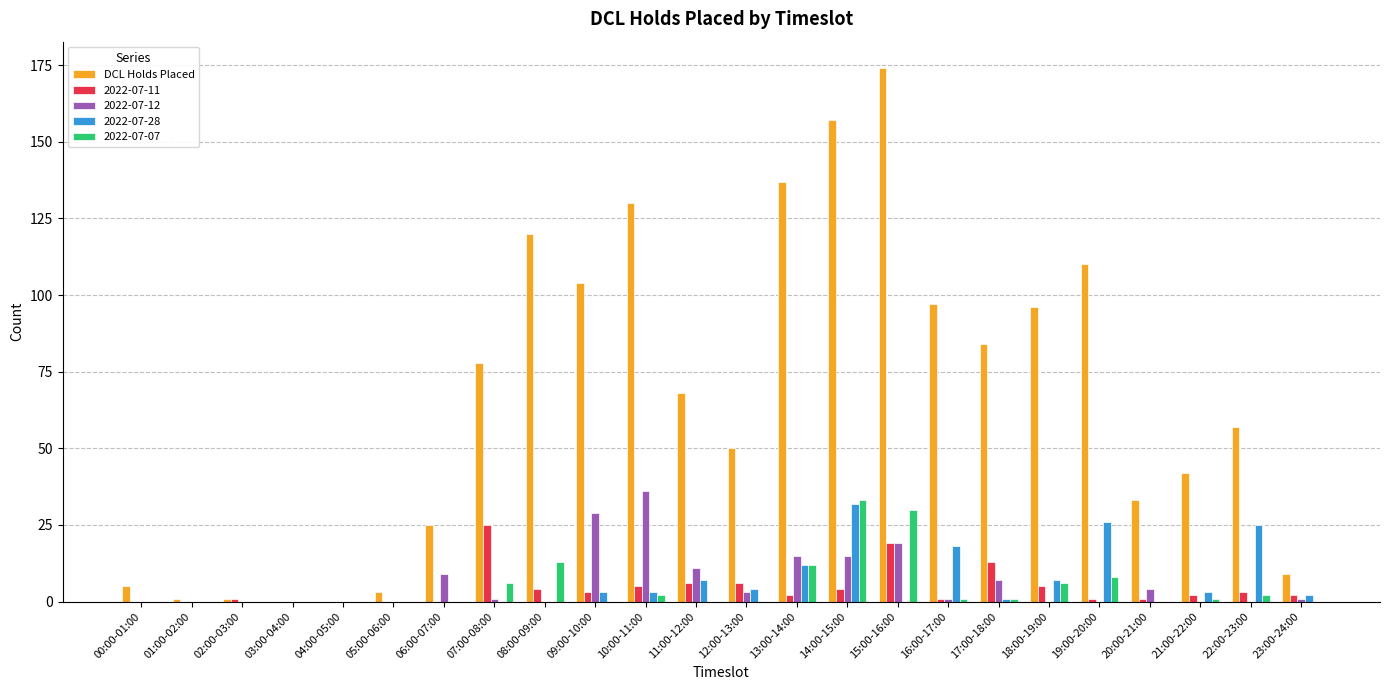

Between 06:00-07:00 and 18:00-19:00, which series saw the biggest shift?

DCL Holds Placed